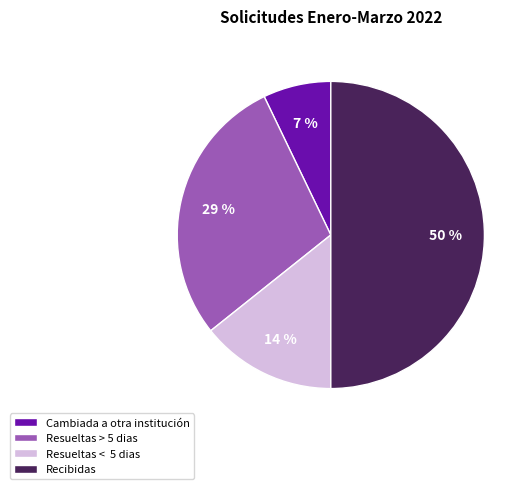

To the nearest percent, what is the difference between the Recibidas and Resueltas > 5 dias slice percentages?

21%